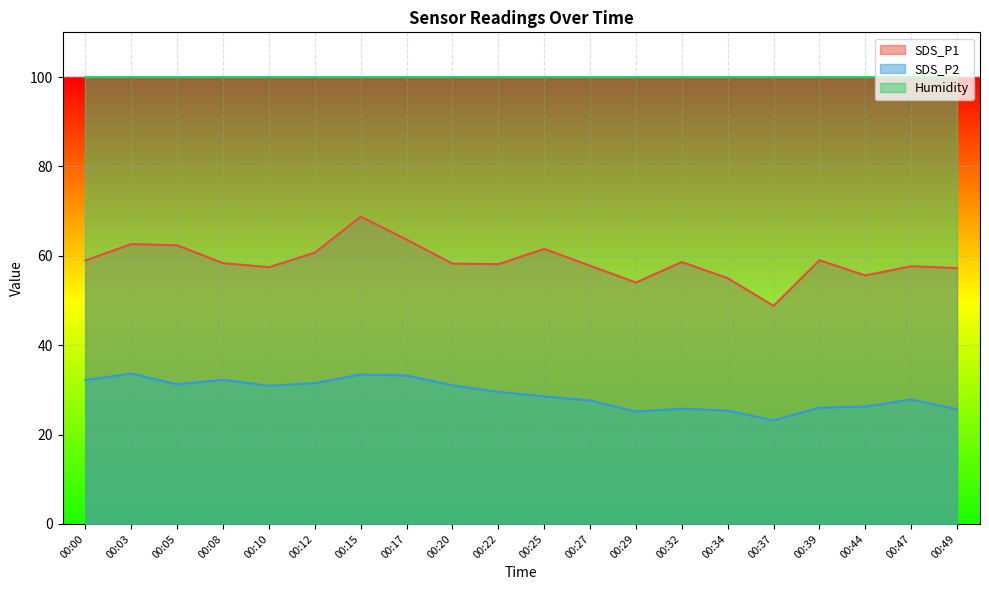

Rank the series by their average value, from lowest to highest.

SDS_P2, SDS_P1, Humidity